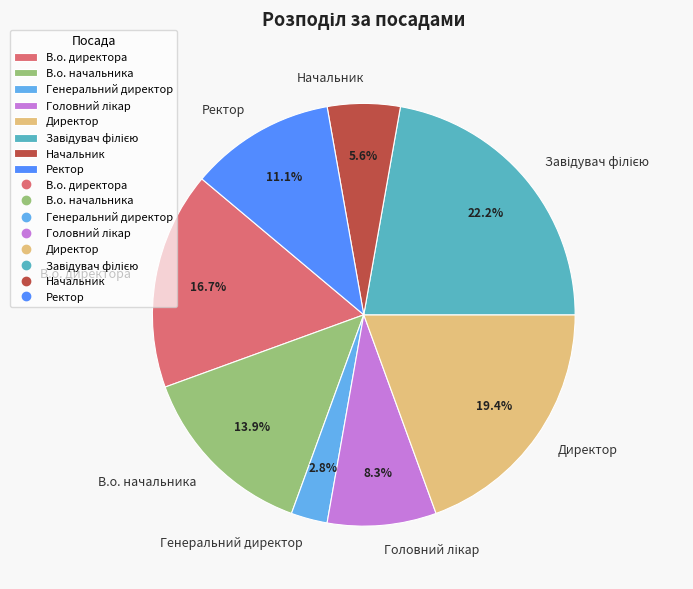

To the nearest percent, what percentage of the pie is Генеральний директор?

3%